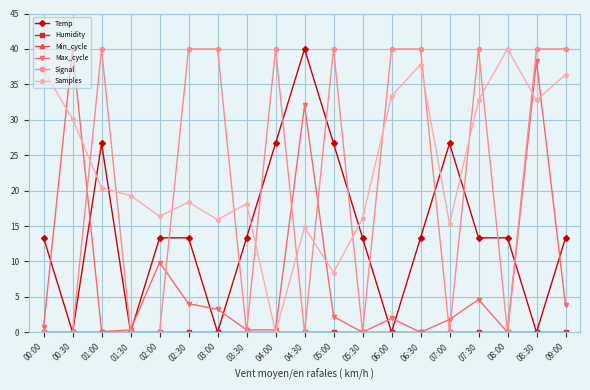

List the labels in order of Max_cycle value, largest first.

00:30, 08:30, 04:30, 02:00, 07:30, 02:30, 09:00, 03:00, 05:00, 06:00, 07:00, 00:00, 01:30, 03:30, 04:00, 01:00, 05:30, 06:30, 08:00